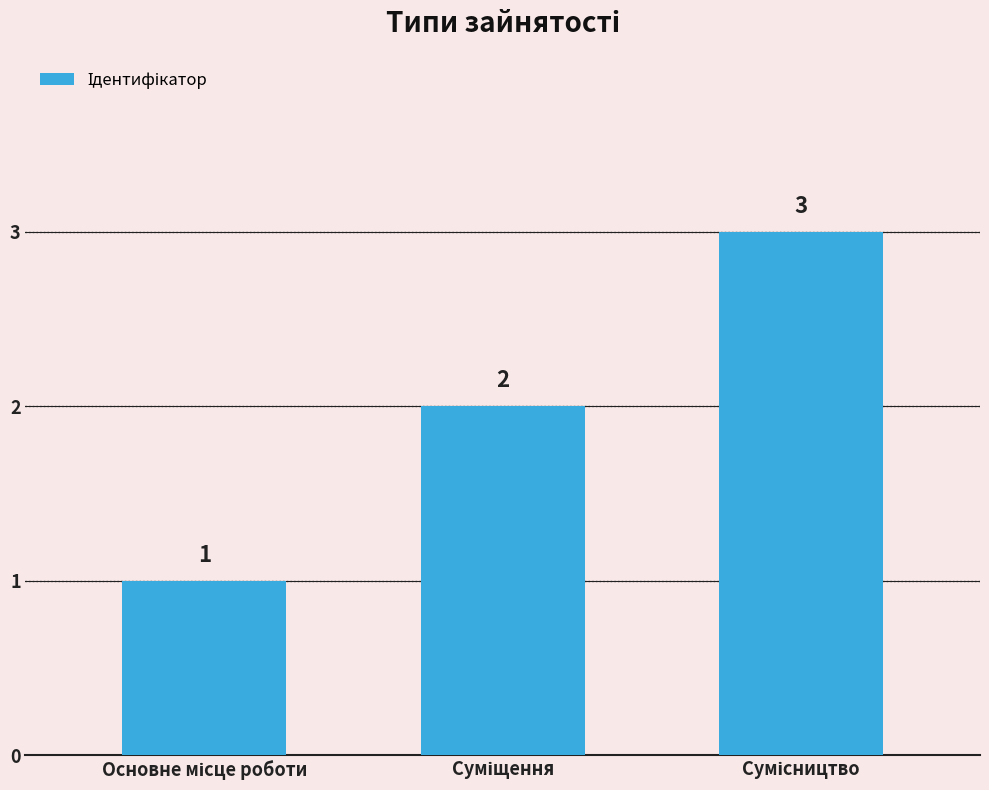

Does the chart contain any negative values?

No